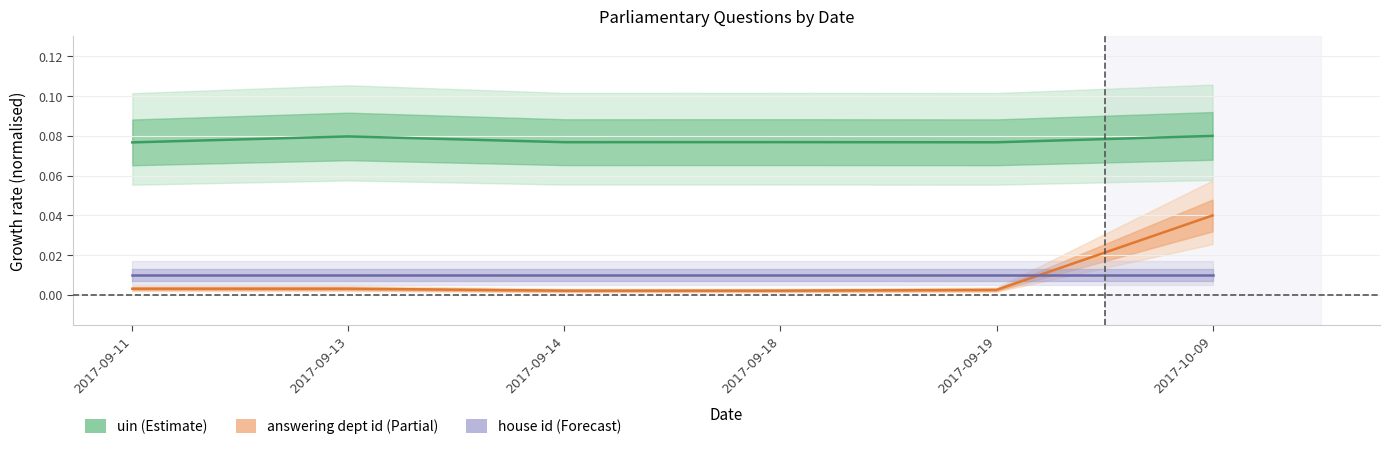

Rank the series by their maximum value, from lowest to highest.

house id, answering dept id, uin